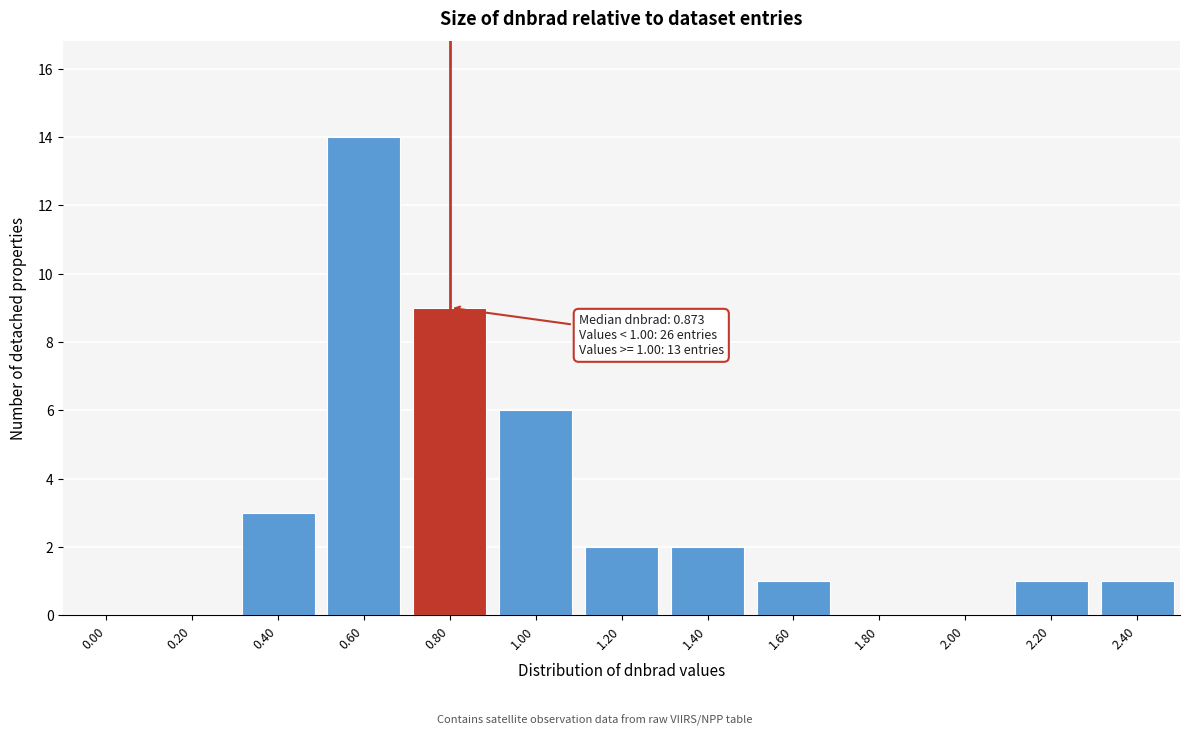

Reading left to right, list all the values displayed in this chart.

0.00=0	0.20=0	0.40=3	0.60=14	0.80=9	1.00=6	1.20=2	1.40=2	1.60=1	1.80=0	2.00=0	2.20=1	2.40=1